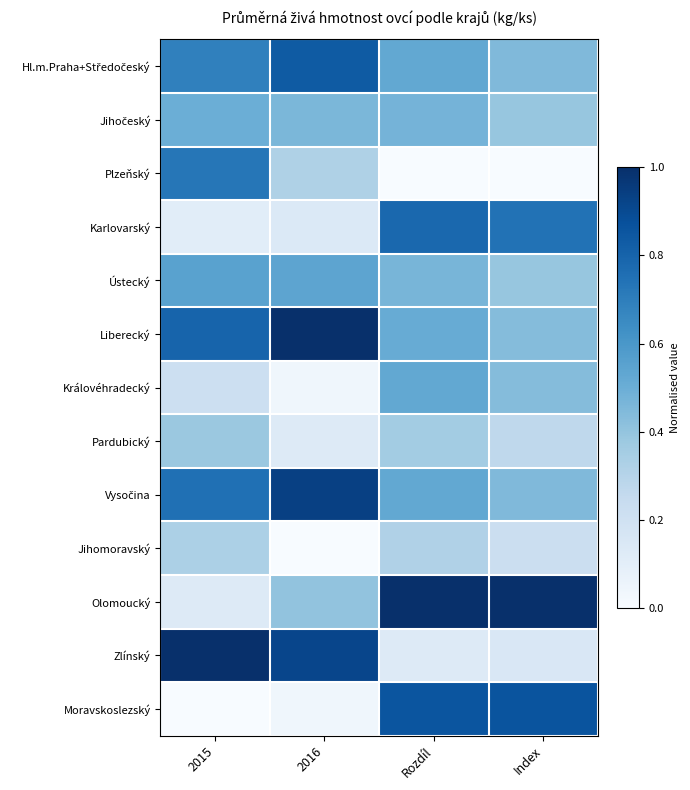

Which series has the largest total across all categories?

Liberecký